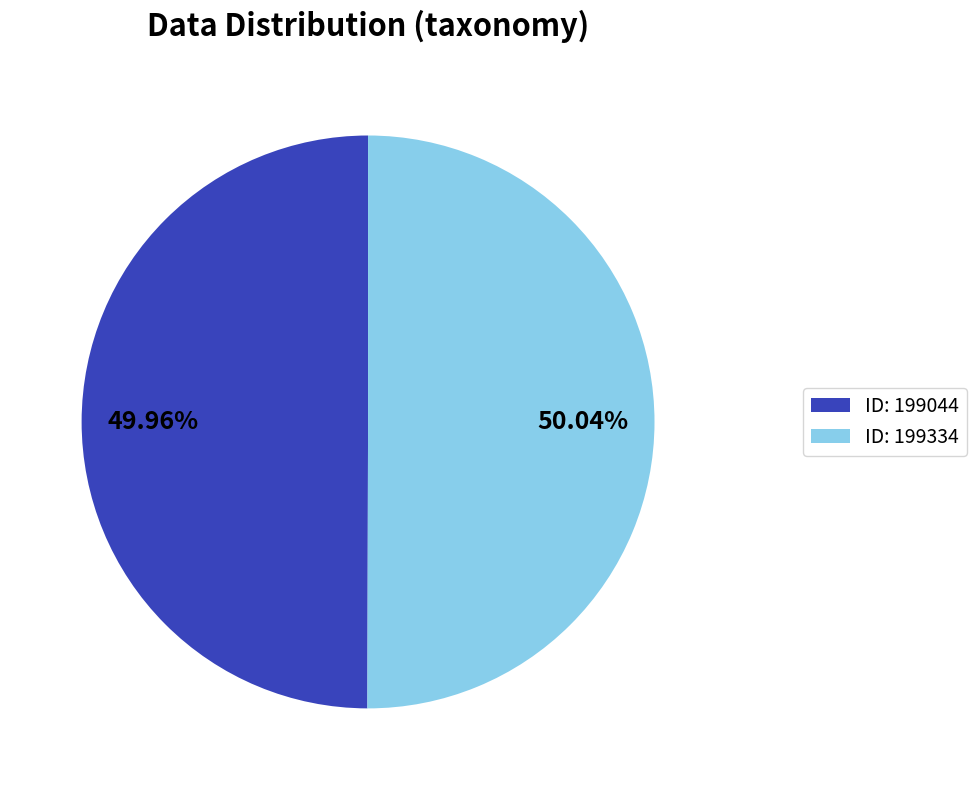

To the nearest percent, what is the average slice percentage?

50%